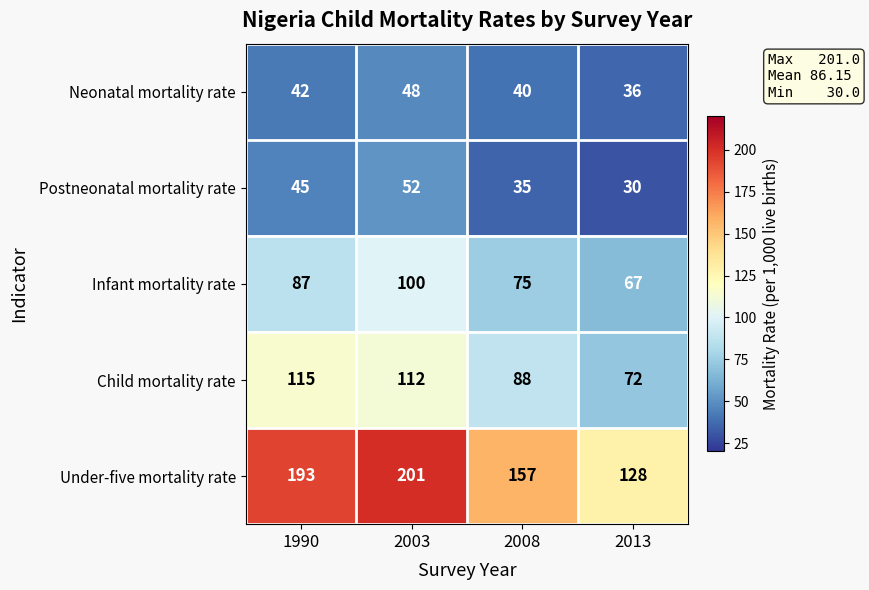

Reading right to left, extract all data points from this chart.

Neonatal mortality rate: 2013=36	2008=40	2003=48	1990=42
Postneonatal mortality rate: 2013=30	2008=35	2003=52	1990=45
Infant mortality rate: 2013=67	2008=75	2003=100	1990=87
Child mortality rate: 2013=72	2008=88	2003=112	1990=115
Under-five mortality rate: 2013=128	2008=157	2003=201	1990=193